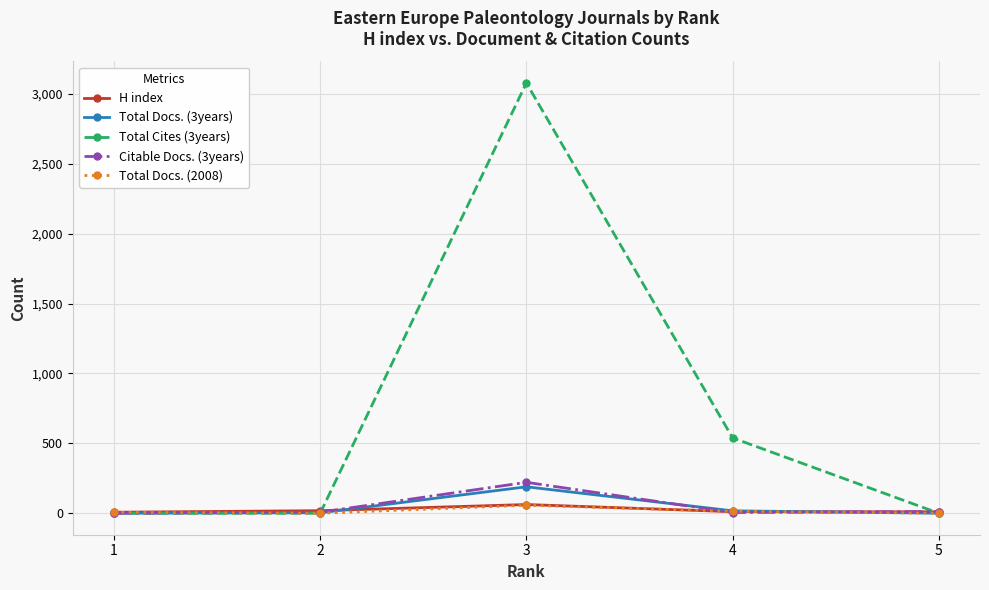

Where is the first local maximum for H index?

3